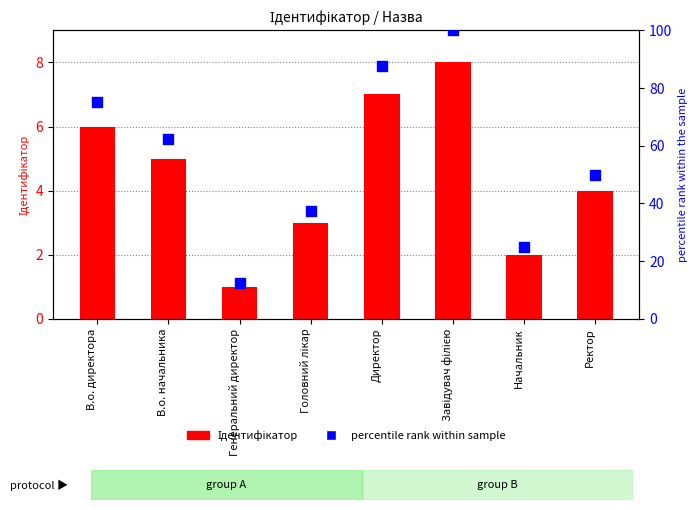

At which category is the sum across all series the highest?

Завідувач філією